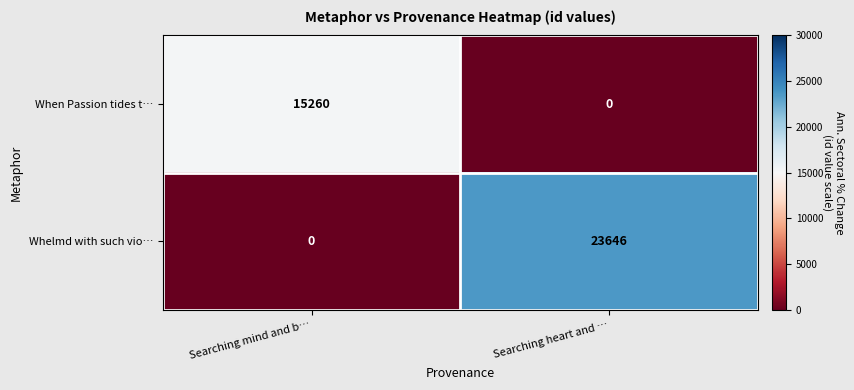

What is the average value of the Whelmd with such vio… series?

11823